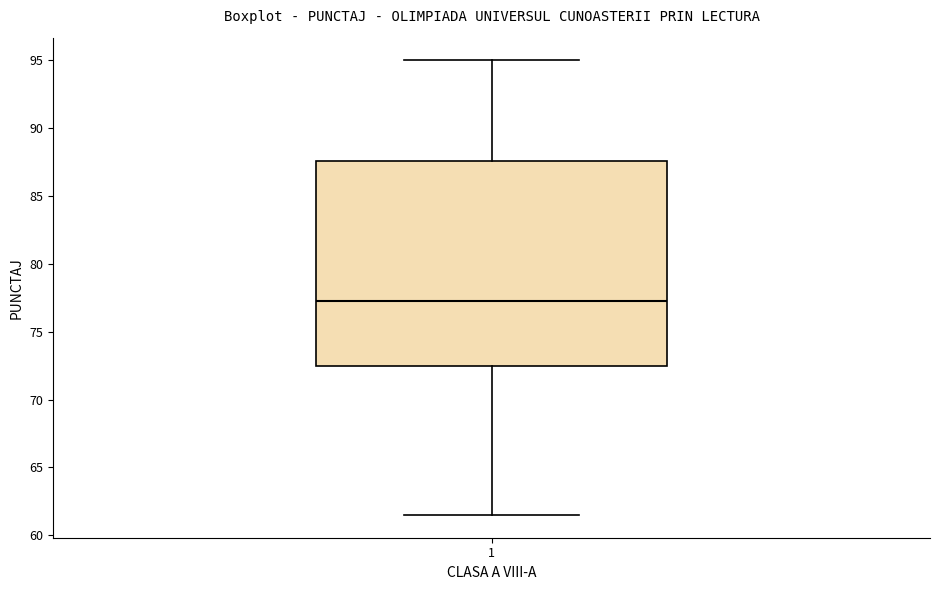

Transcribe this box plot: give where the median line is, the range the box spans, and where the two whiskers end, as read against the y-axis. The values are not printed on the chart, so give them approximately, as read against the axis.

median 77.5, box 72.5 to 87.5, whiskers 61.5 to 95.0